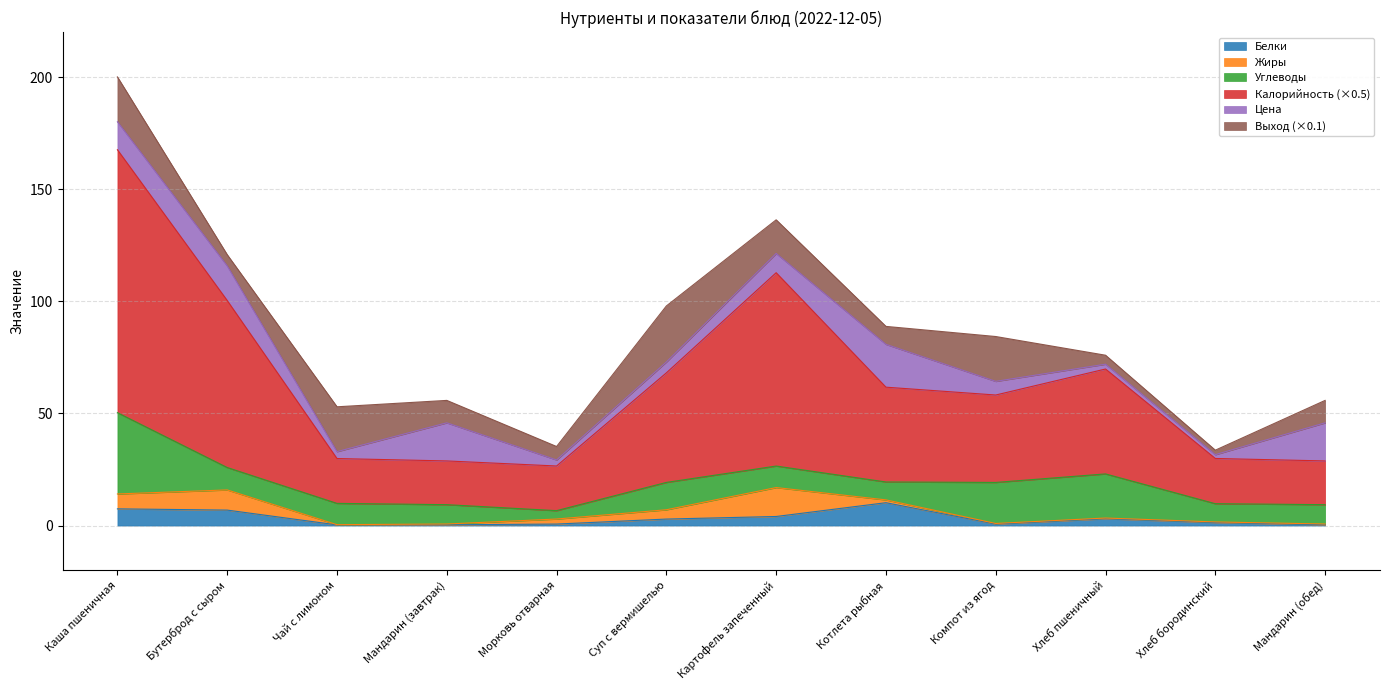

True or false: Белки has more than 0 interior local peaks.

True